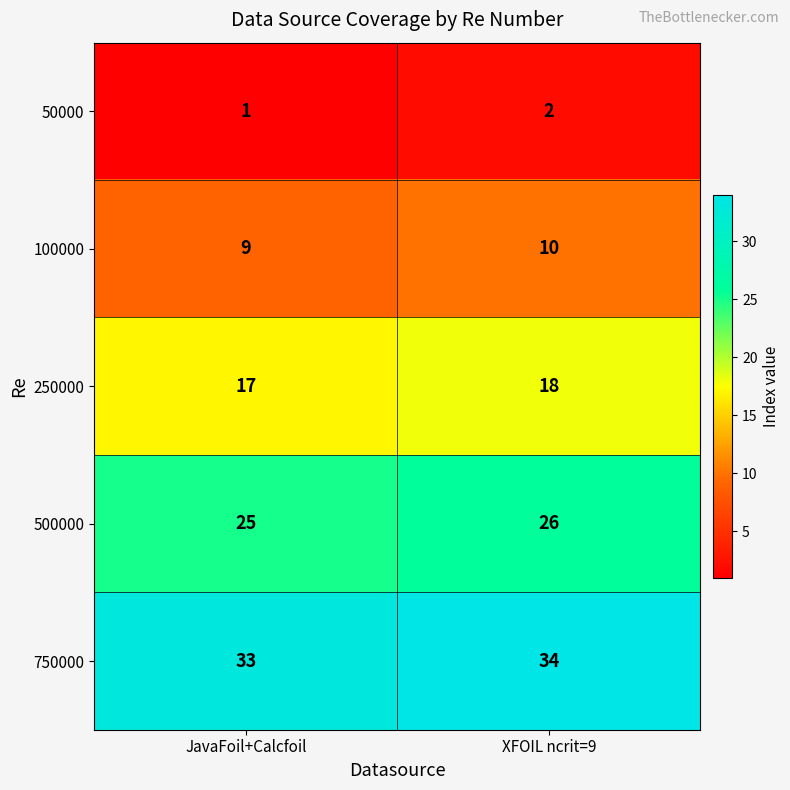

Which category has the highest value across all series?

XFOIL ncrit=9